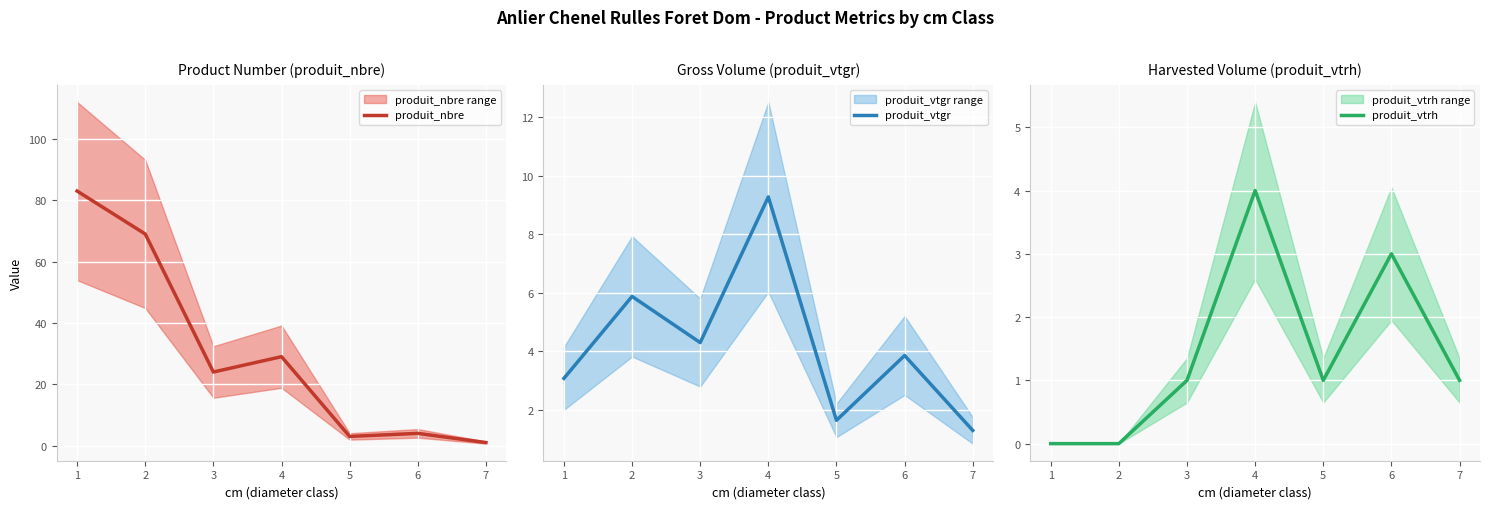

What is the value of the produit_nbre point at the 7th from the left?

1.0